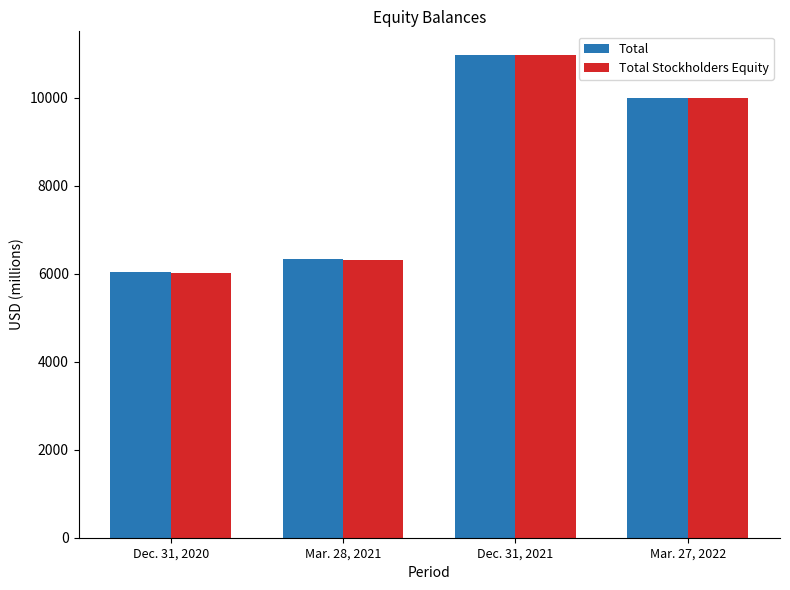

What is the maximum value for Total Stockholders Equity?

10959